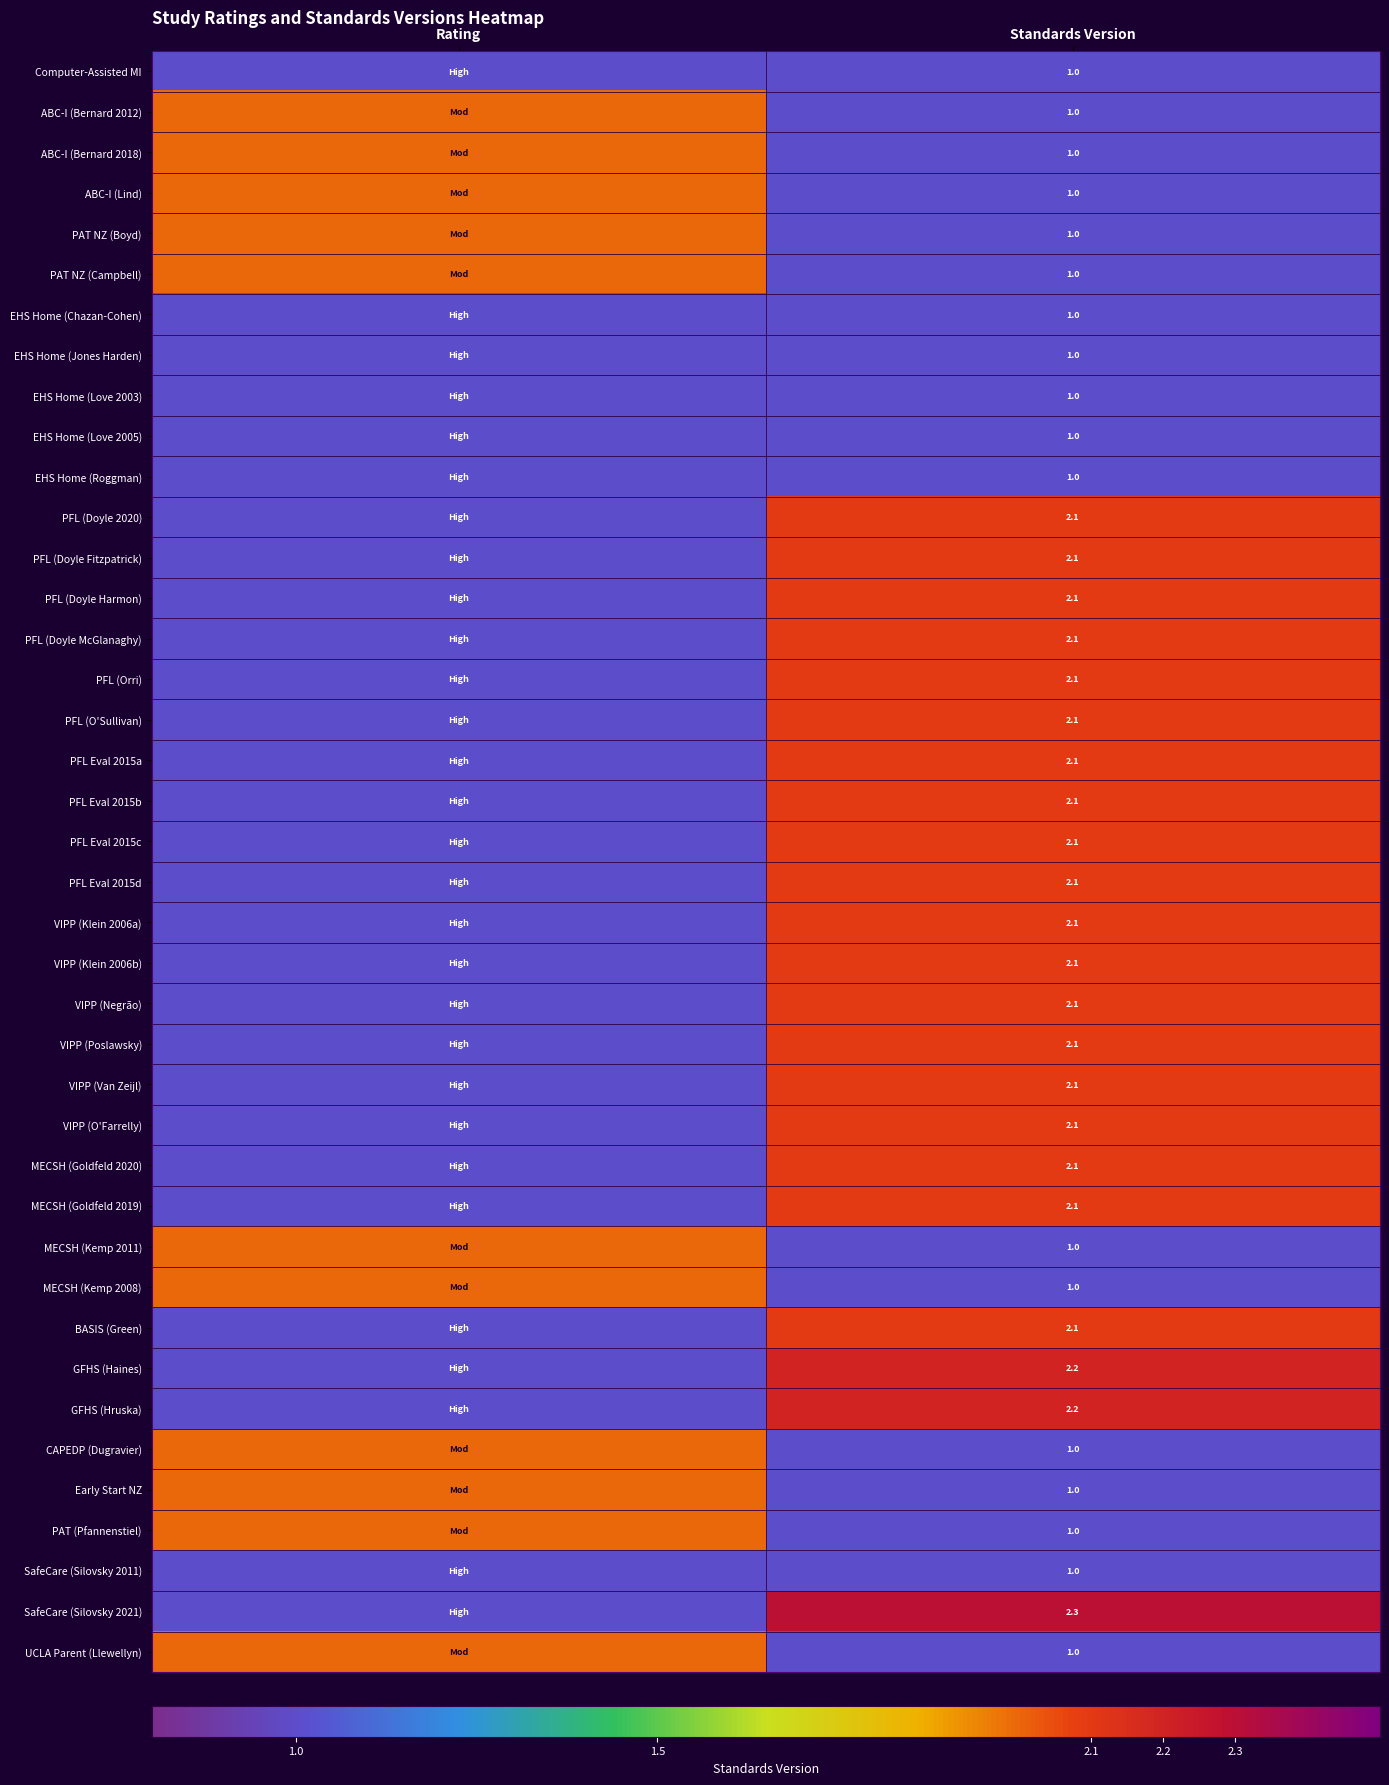

Count the number of categories in the chart.

2